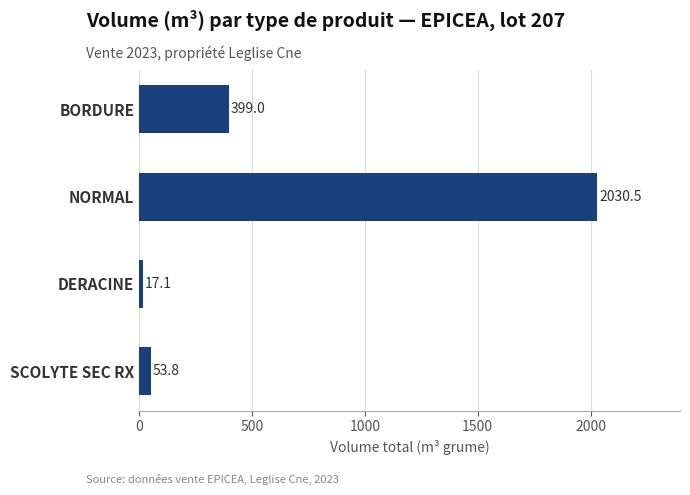

Count the number of values greater than 399.

2